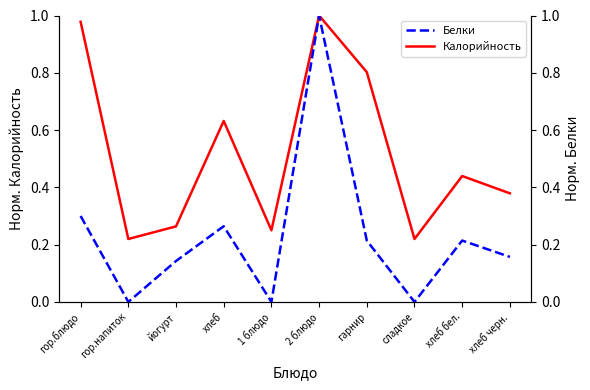

True or false: Калорийность has a value of 1.0 at 2 блюдо.

True